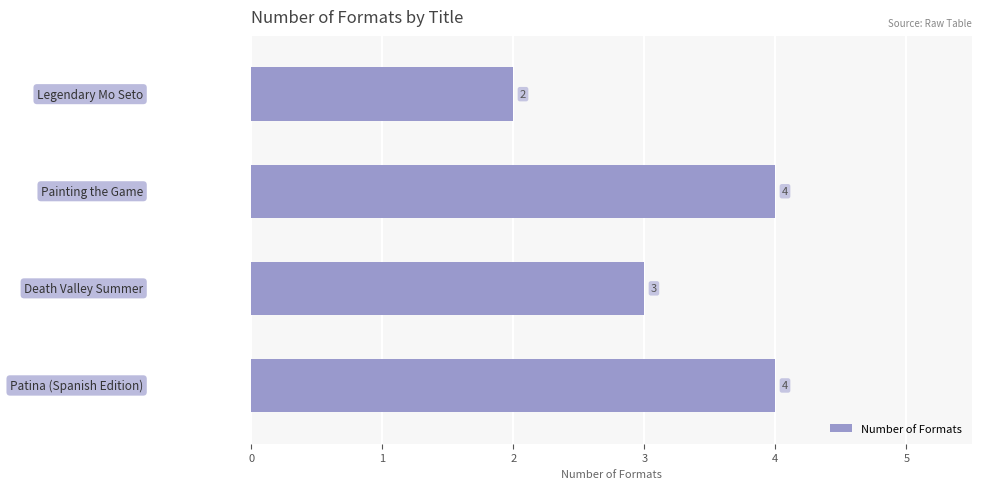

Are the bars horizontal?

Yes